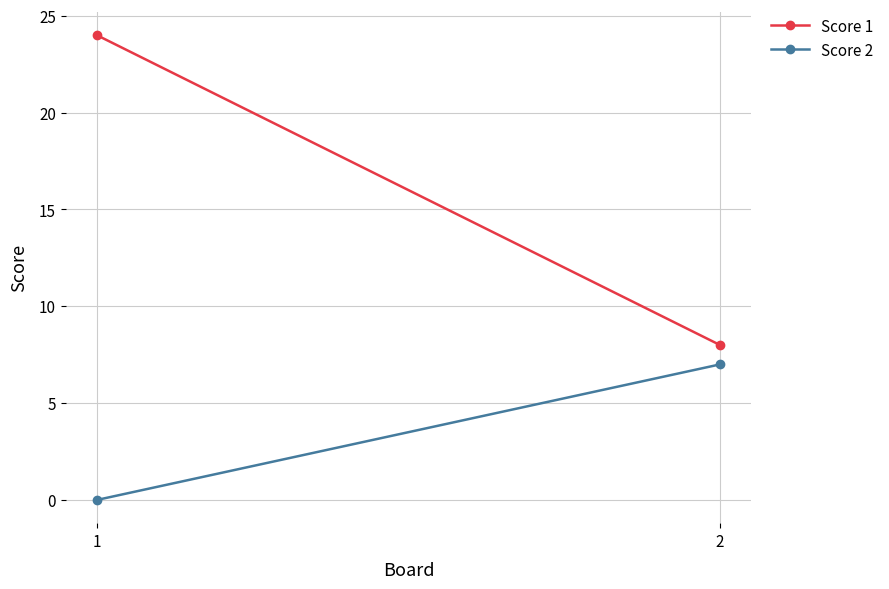

List the series in order of their overall mean, highest first.

Score 1, Score 2